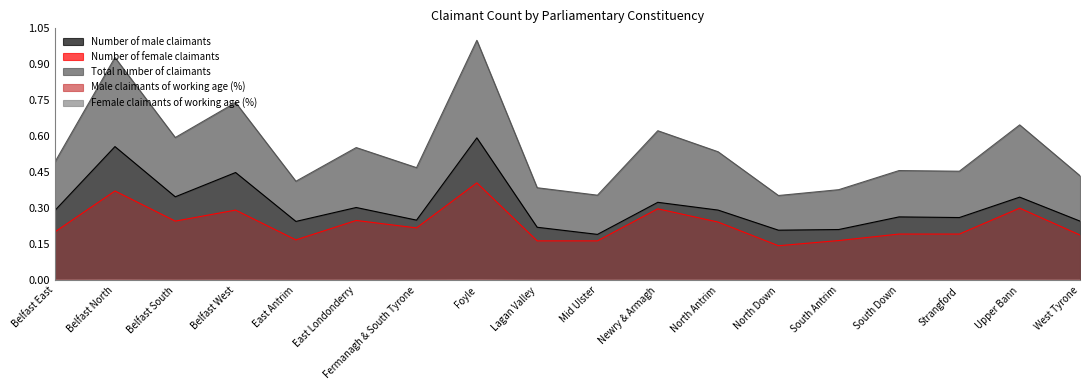

What is the difference between the highest and lowest values at North Down?

0.4